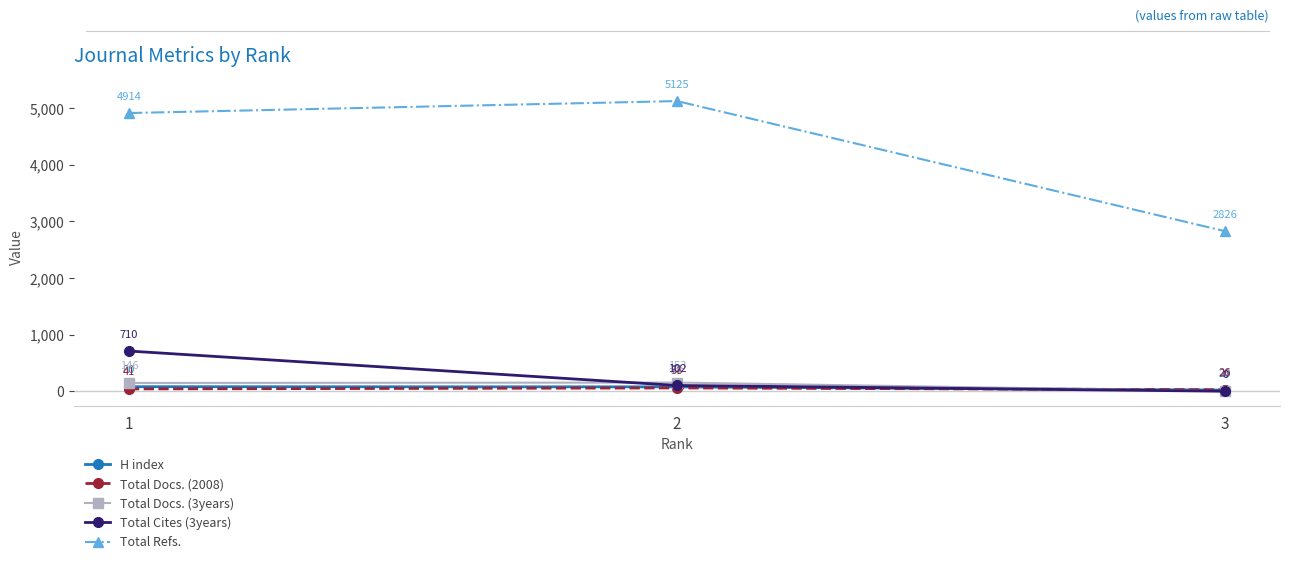

Which series has the largest range (max minus min)?

Total Refs.